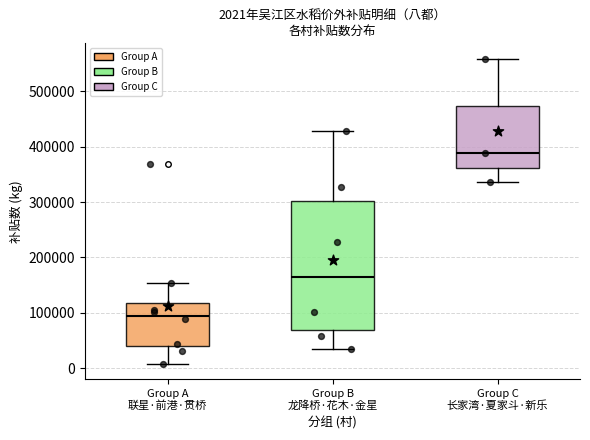

Comparing the boxes themselves (not the whiskers), which one is the tallest?

Group B 龙降桥·花木·金星